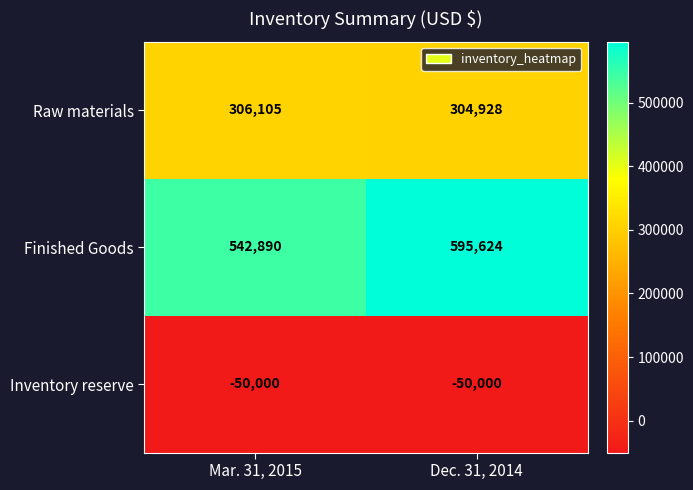

What is the approximate value of Finished Goods at Mar. 31, 2015, to the nearest 100?

542900